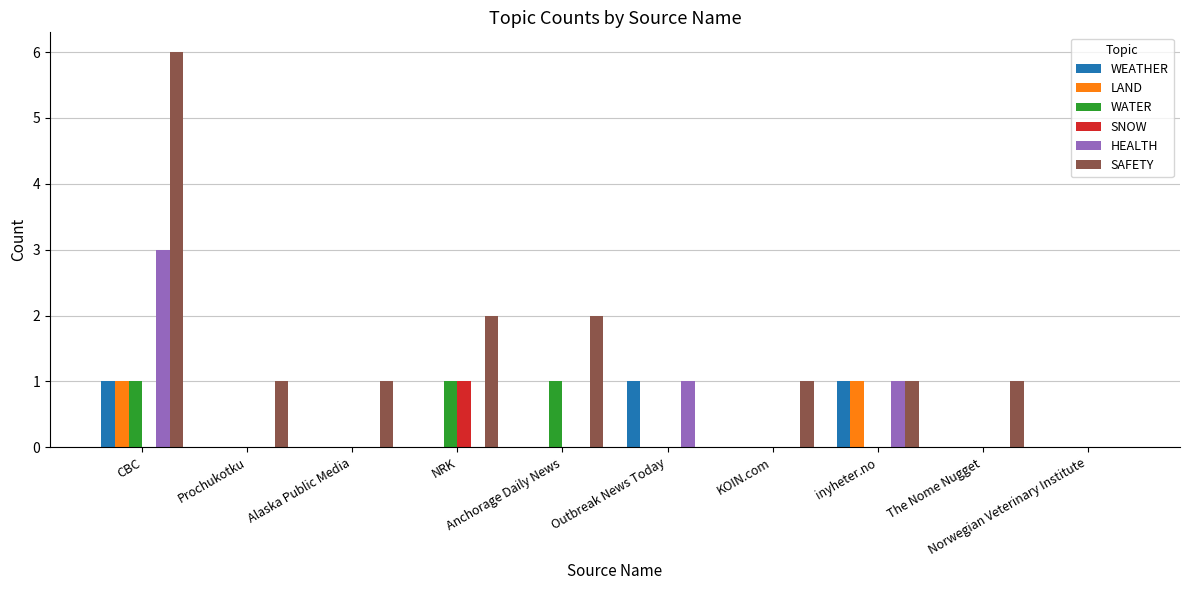

Is it true that WATER equals -1 at The Nome Nugget?

False